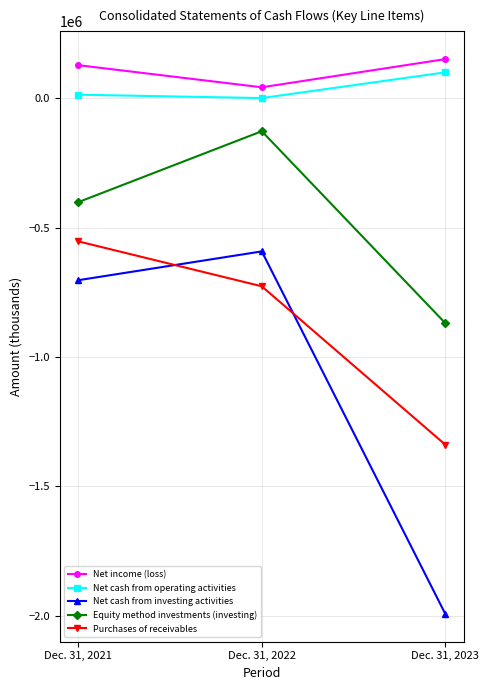

Reading left to right, what are all the values shown in this chart?

Net income (loss): Dec. 31, 2021=127346	Dec. 31, 2022=41911	Dec. 31, 2023=150757
Net cash from operating activities: Dec. 31, 2021=13309	Dec. 31, 2022=230	Dec. 31, 2023=99689
Net cash from investing activities: Dec. 31, 2021=-703402	Dec. 31, 2022=-592110	Dec. 31, 2023=-1992803
Equity method investments (investing): Dec. 31, 2021=-401856	Dec. 31, 2022=-127867	Dec. 31, 2023=-869412
Purchases of receivables: Dec. 31, 2021=-553366	Dec. 31, 2022=-726931	Dec. 31, 2023=-1338860